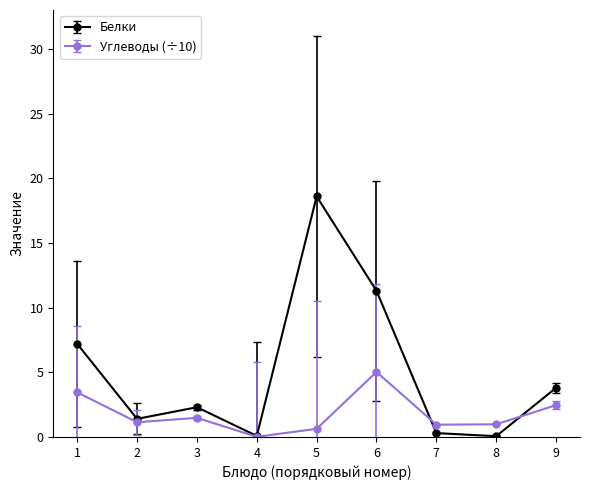

What is the greatest value displayed?

18.6